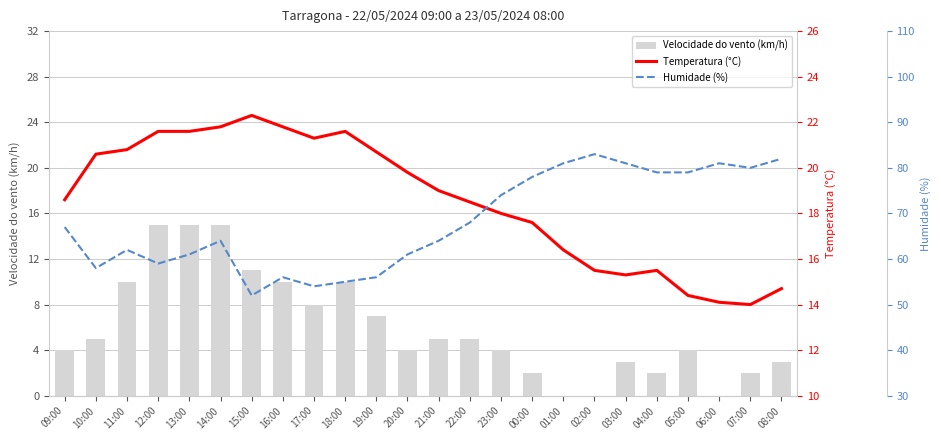

What is the difference between the Temperatura (°C) values at 10:00 and 16:00?

1.2